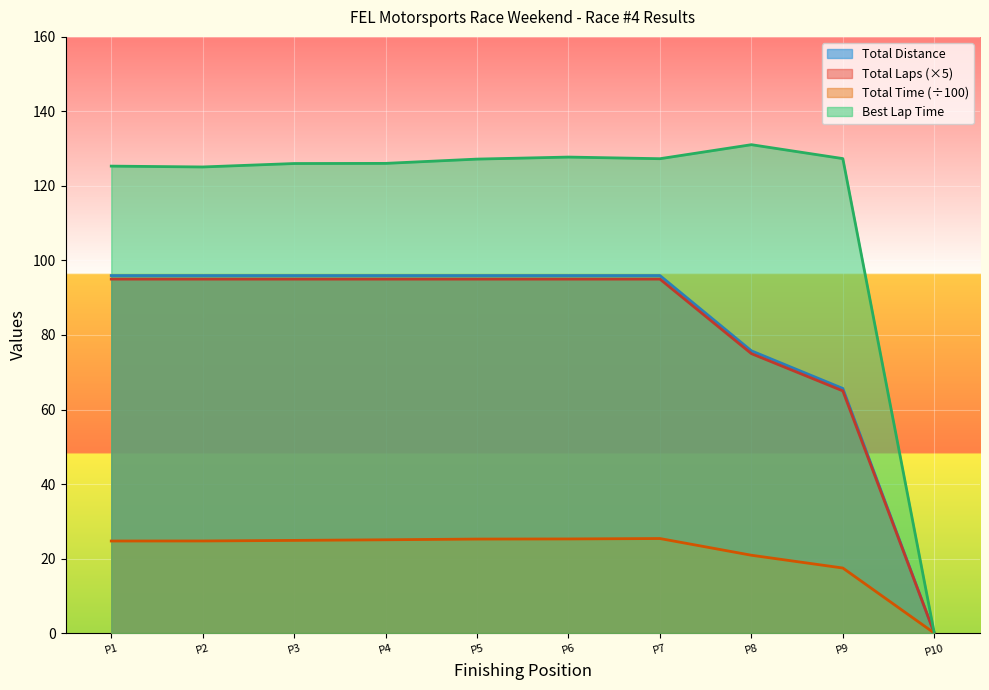

Is the value of Best Lap Time at P3 greater than the value of Total Time (÷100) at P3?

Yes